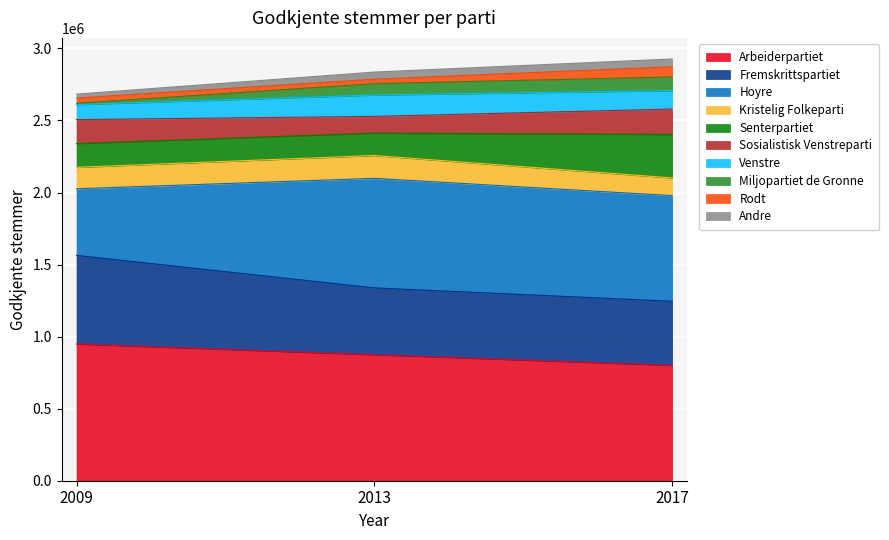

Which category has the highest value in the Andre series?

2017